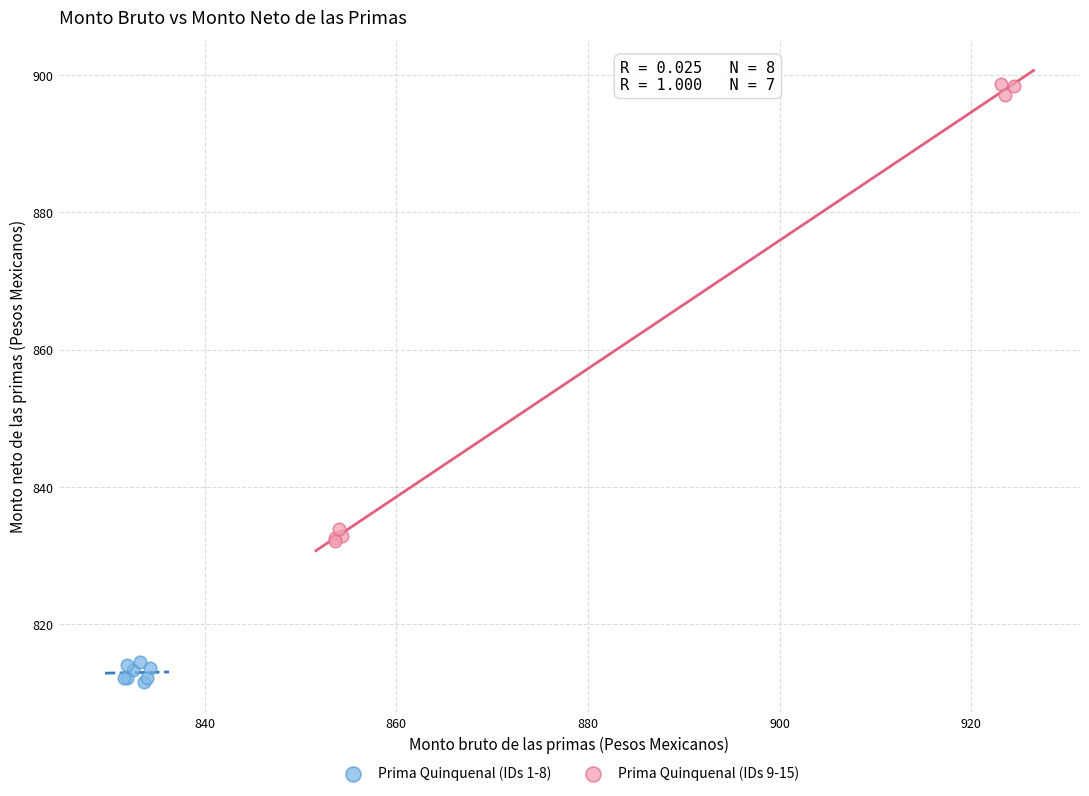

Which series contains the lowest Y value?

Prima Quinquenal (IDs 1-8)